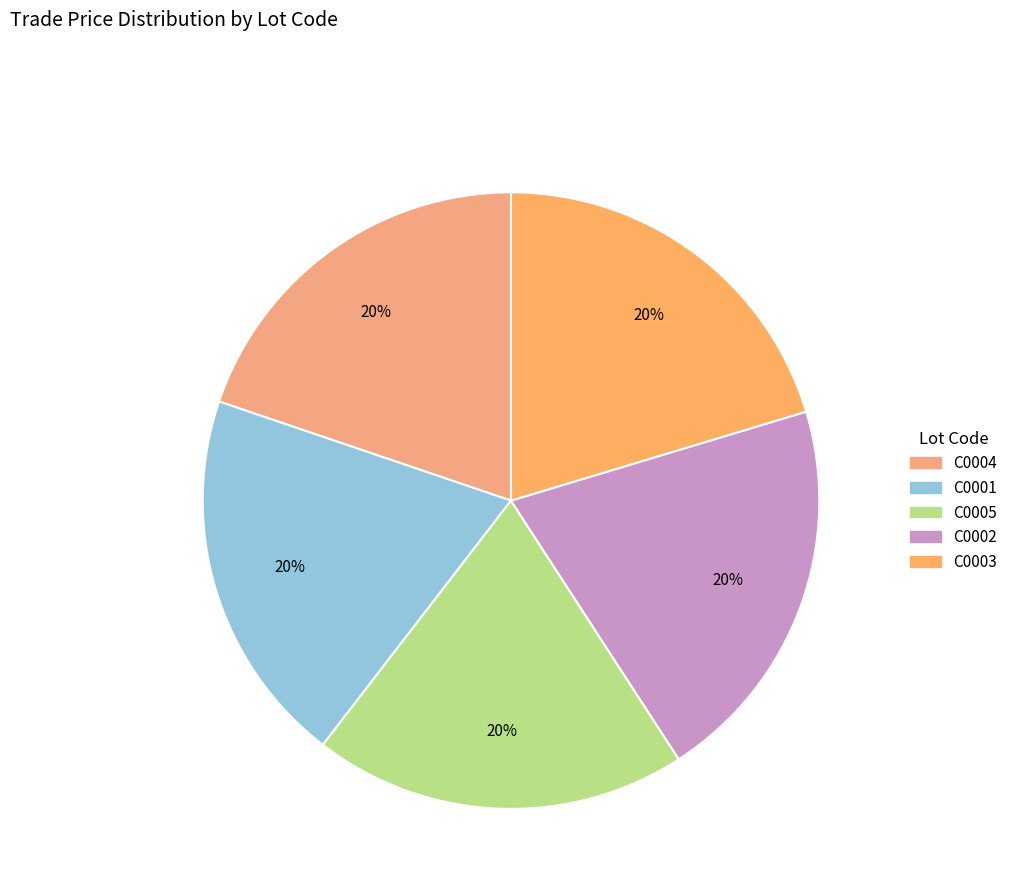

To the nearest percent, what portion does C0001 represent?

20%